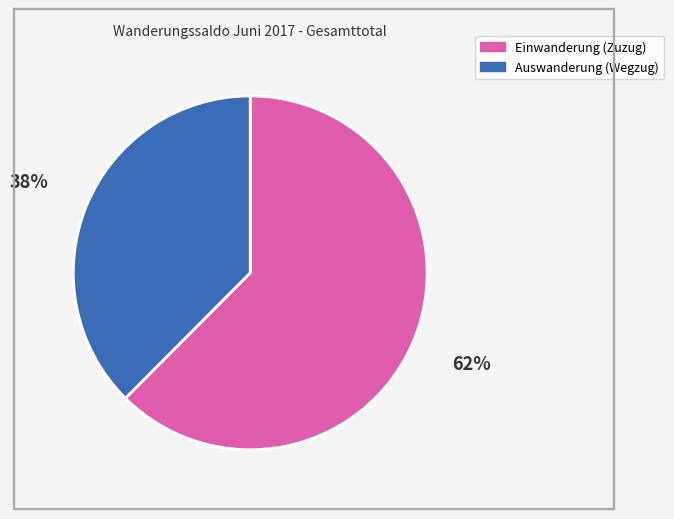

Which category has the smallest portion of the pie?

Auswanderung (Wegzug)